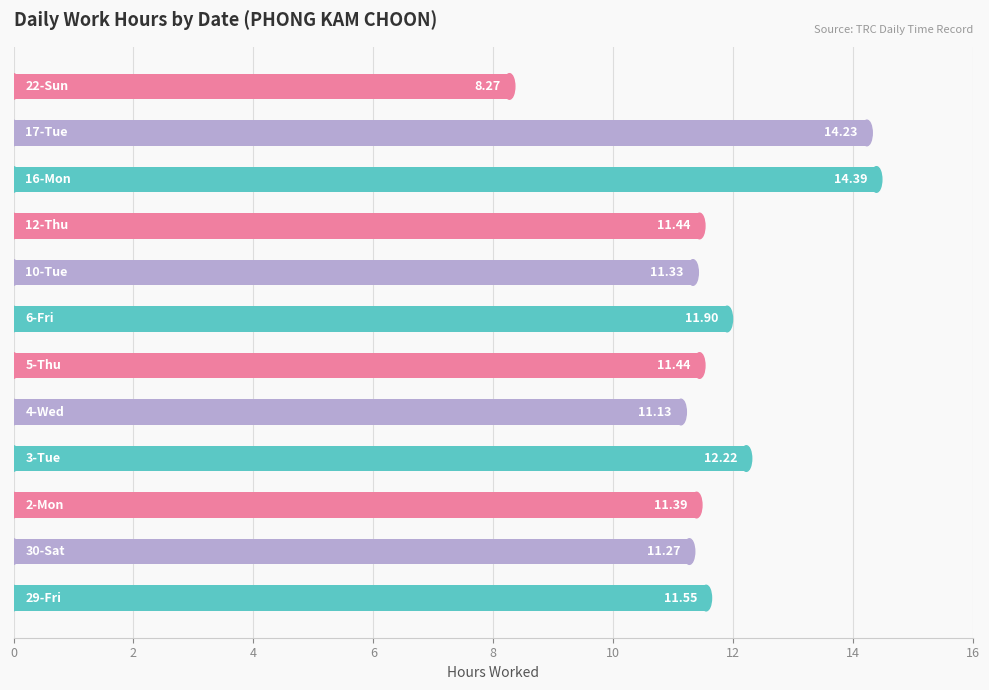

How many bars are there in total?

12